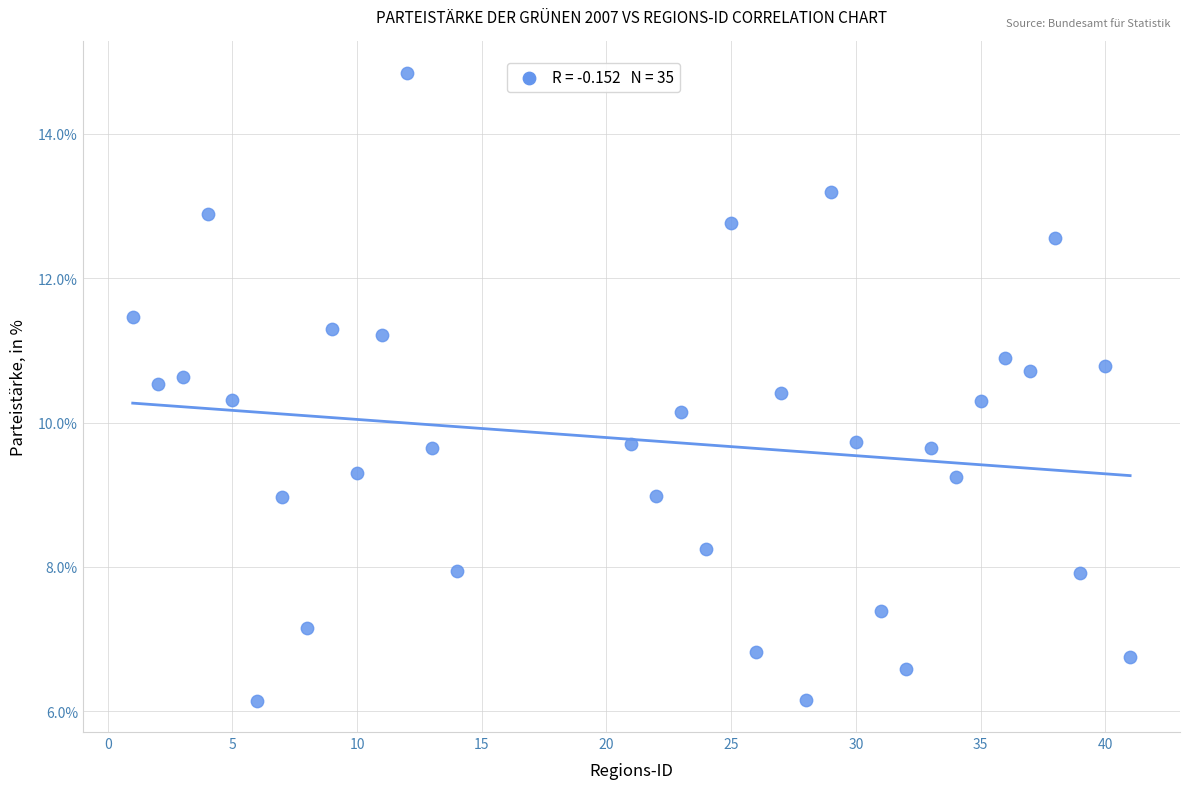

What is the range of Y values (max minus min)?

8.7